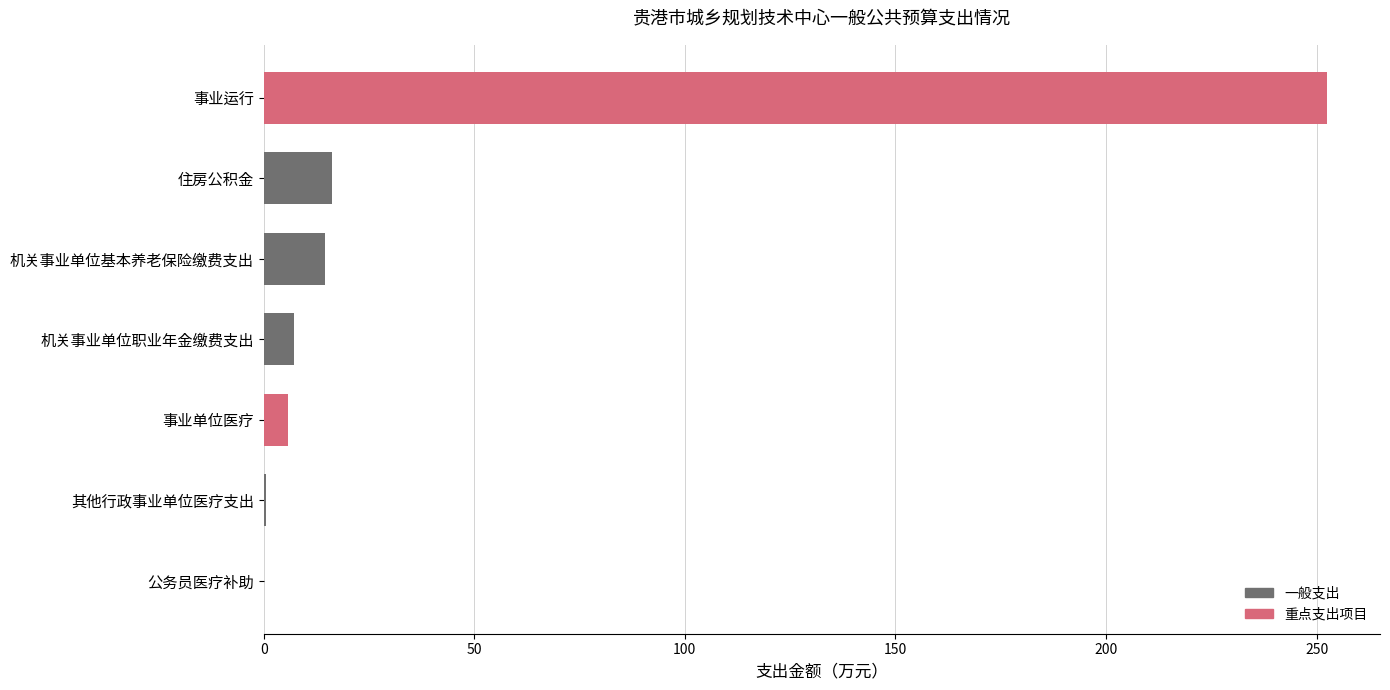

What is the sum of all values?

296.8